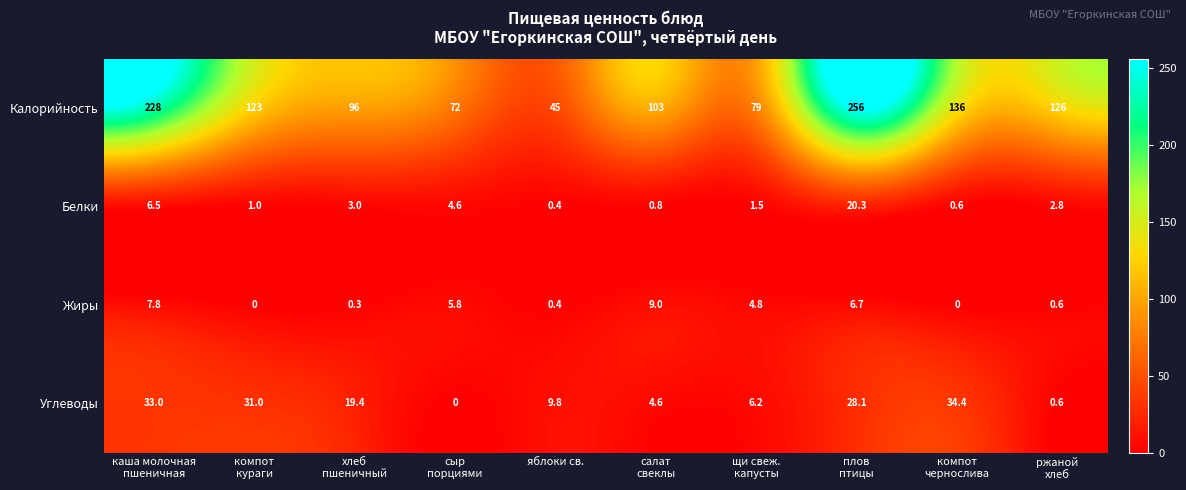

At which category is the sum across all series the highest?

плов
птицы